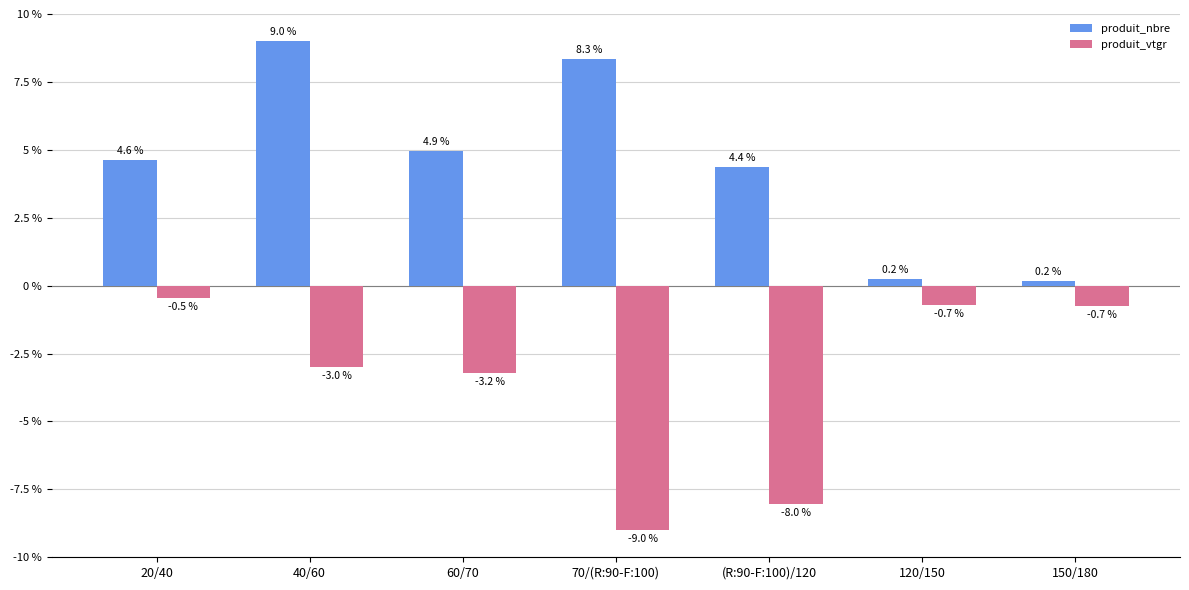

What is the difference between the highest and lowest values at (R:90-F:100)/120?

12.4